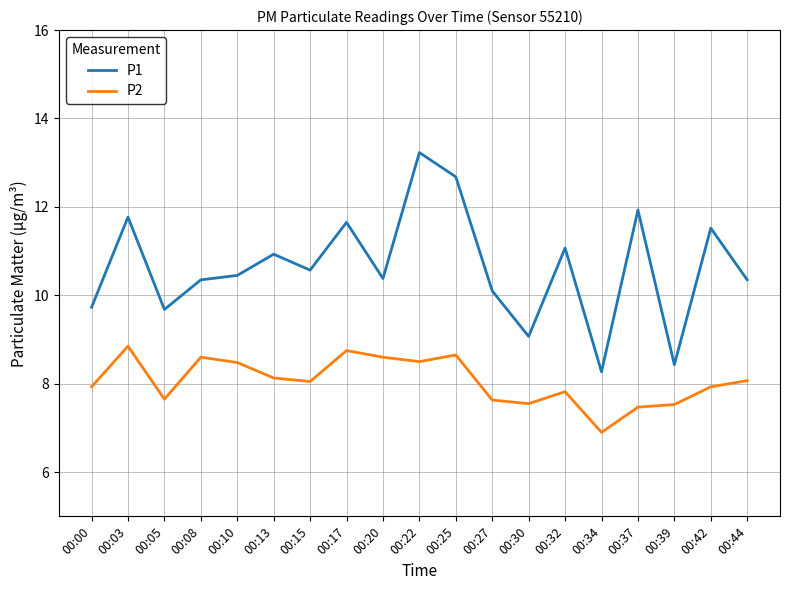

What is the spread (max minus min) of values at 00:13?

2.8